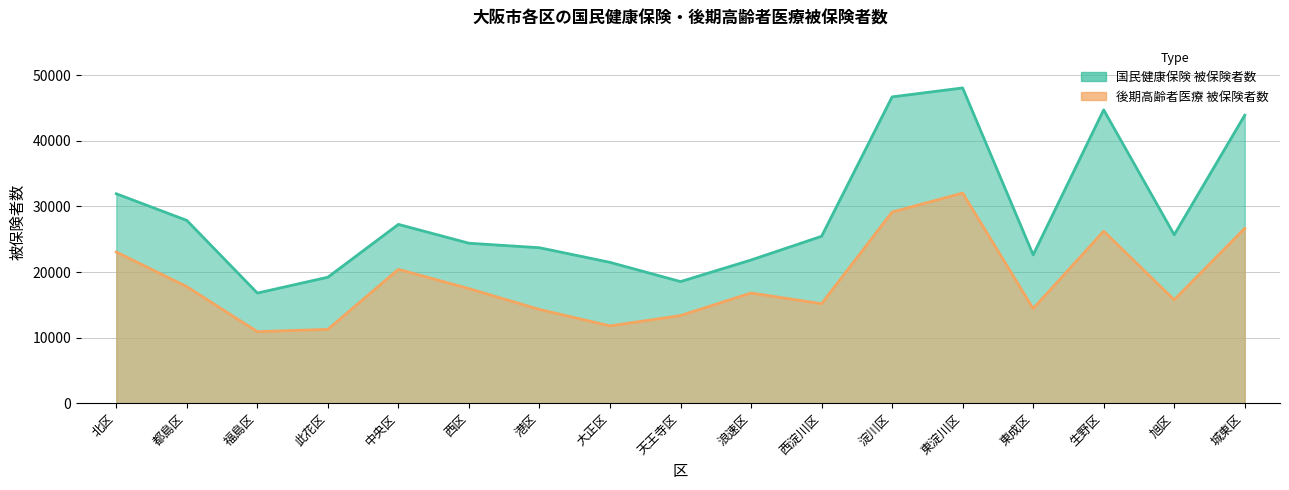

True or false: 後期高齢者医療_被保険者数 and 国民健康保険_被保険者数 cross at least once.

False